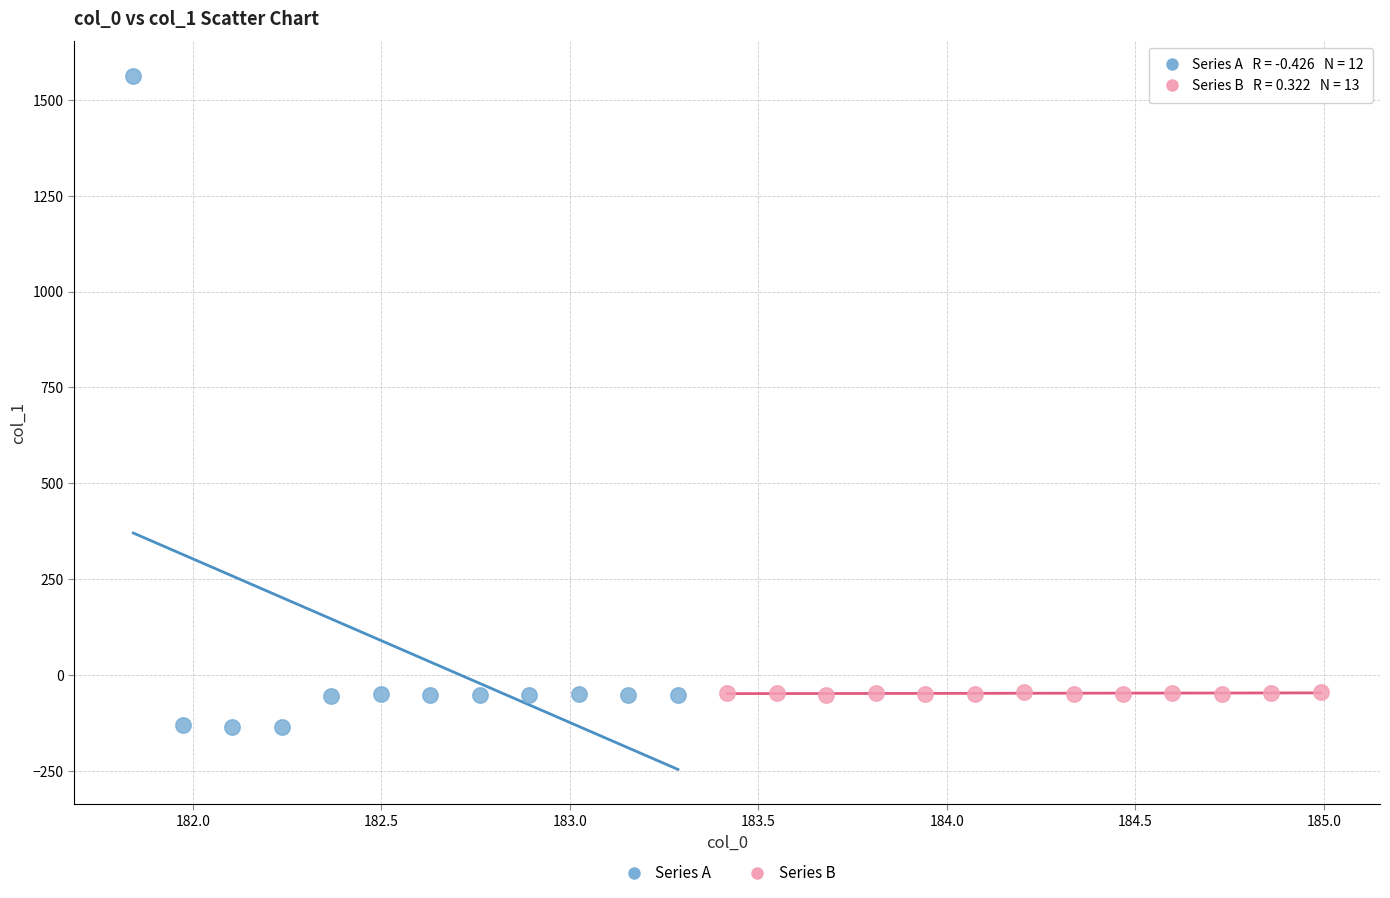

Which series contains the lowest Y value?

Series A